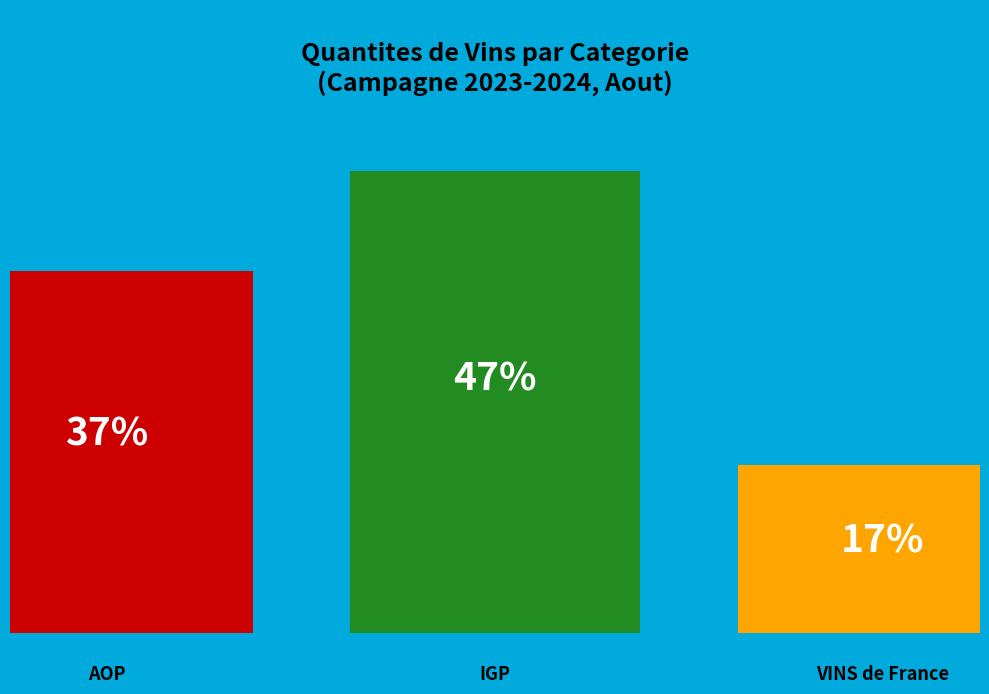

Is it true that 14 CALVADOS is 30% of the pie?

False